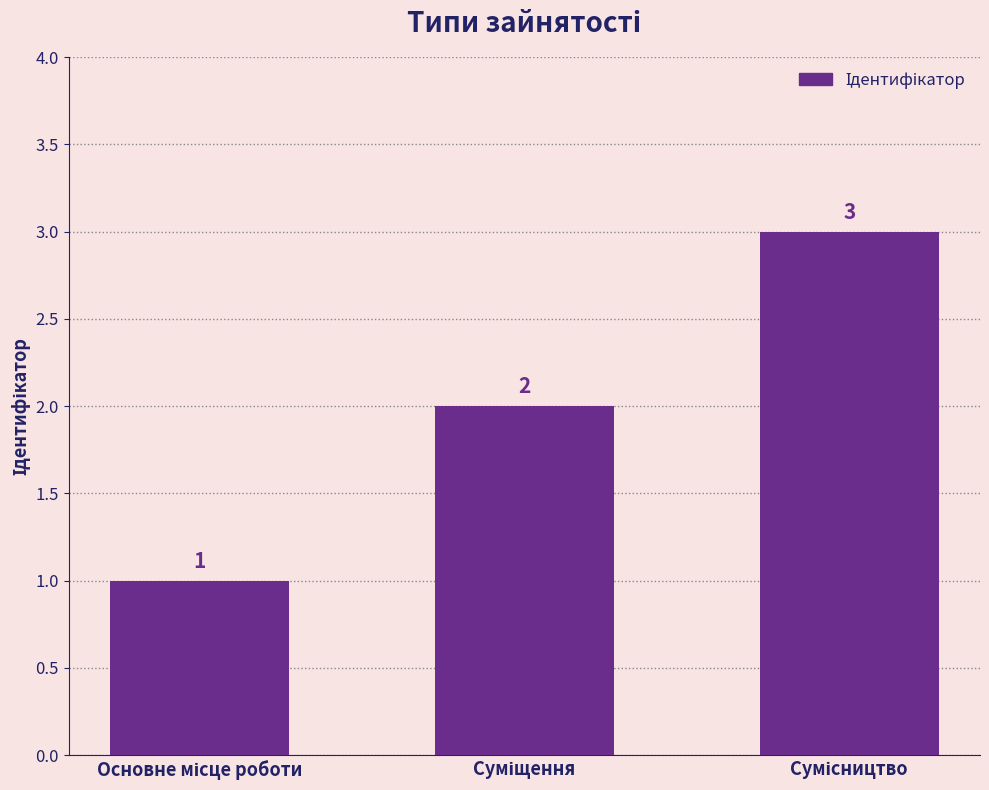

What is the sum of all values?

6